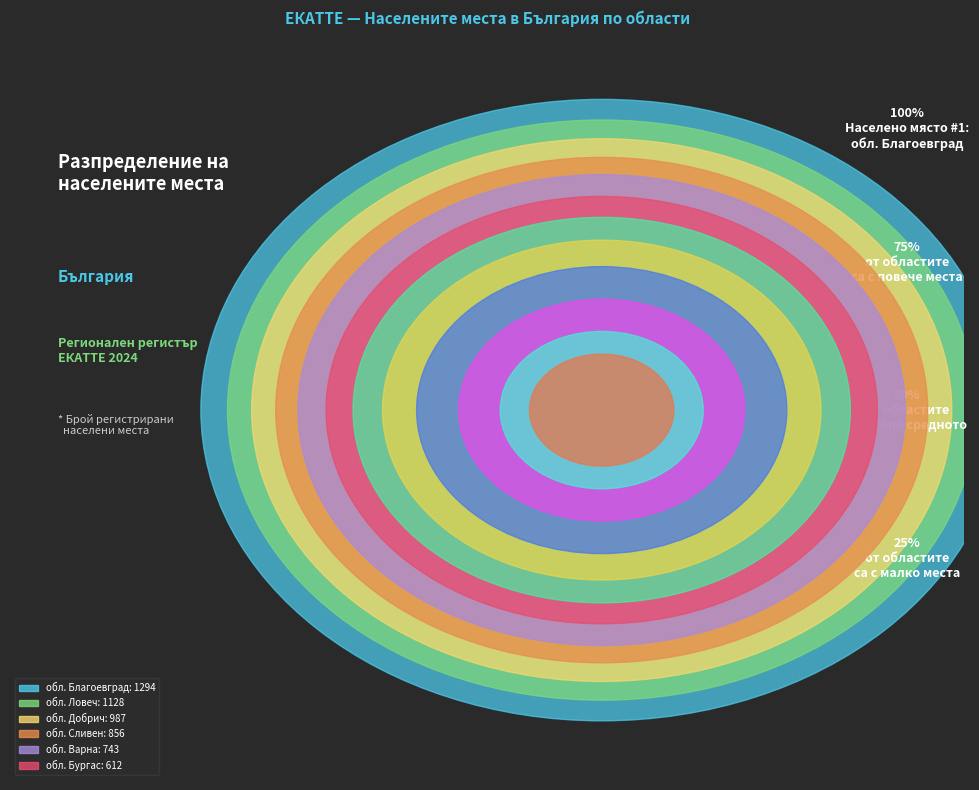

What is the change in value from обл. Ловеч to обл. Кърджали?

-741